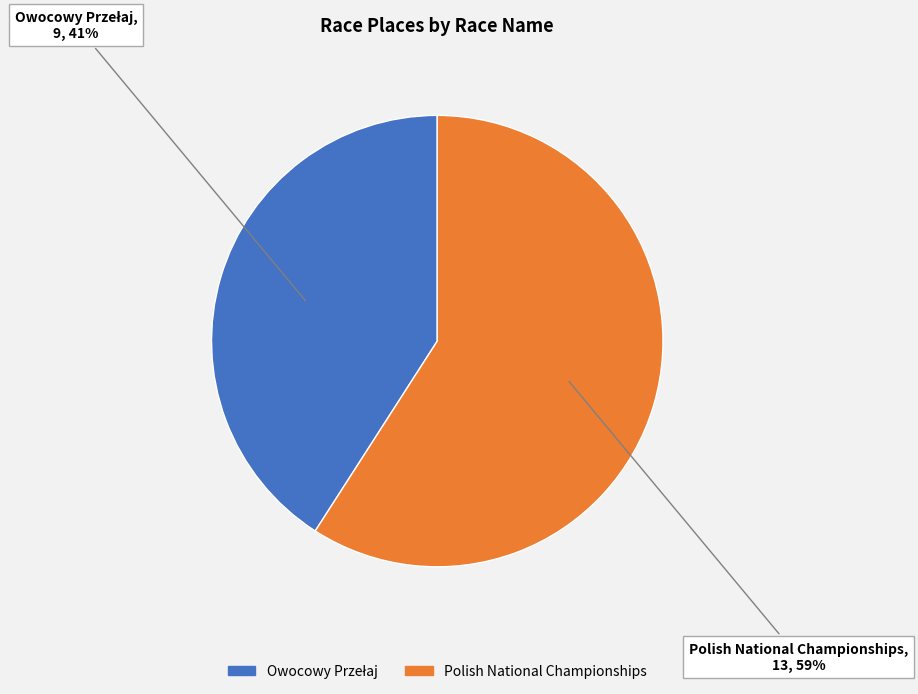

What percentage is the Polish National Championships slice, to the nearest percent?

59%